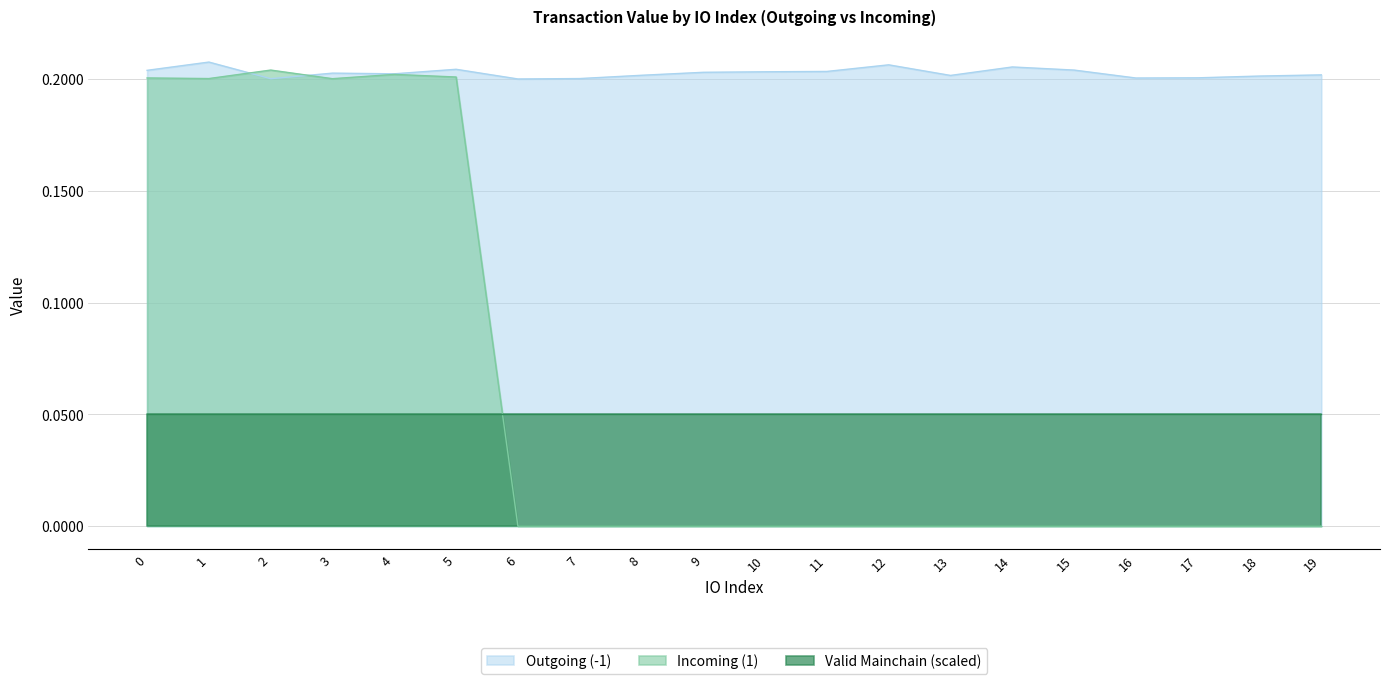

In Outgoing (-1), how many points are lower than both neighbors (excluding endpoints)?

5